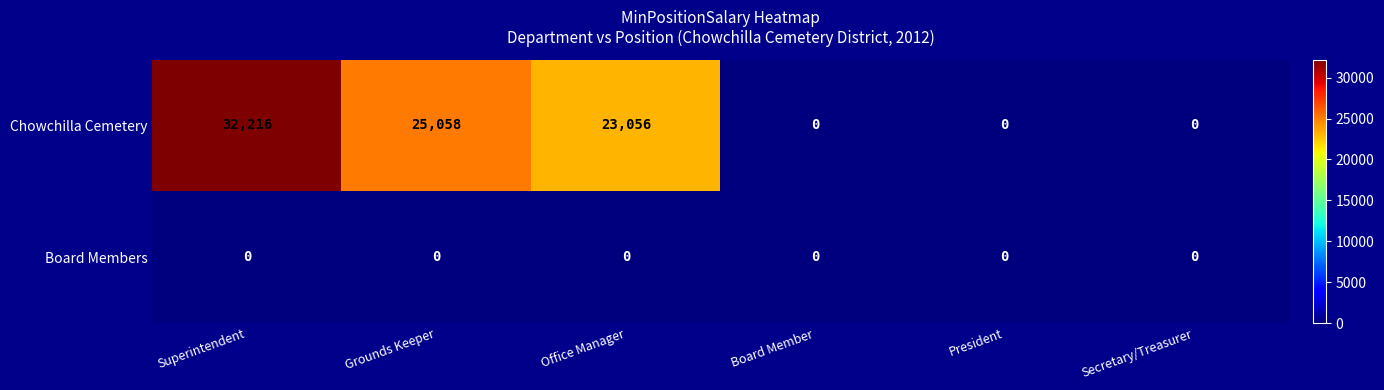

Reading left to right, what are all the values shown in this chart?

Chowchilla Cemetery: Superintendent=32216	Grounds Keeper=25058	Office Manager=23056	Board Member=0	President=0	Secretary/Treasurer=0
Board Members: Superintendent=0	Grounds Keeper=0	Office Manager=0	Board Member=0	President=0	Secretary/Treasurer=0